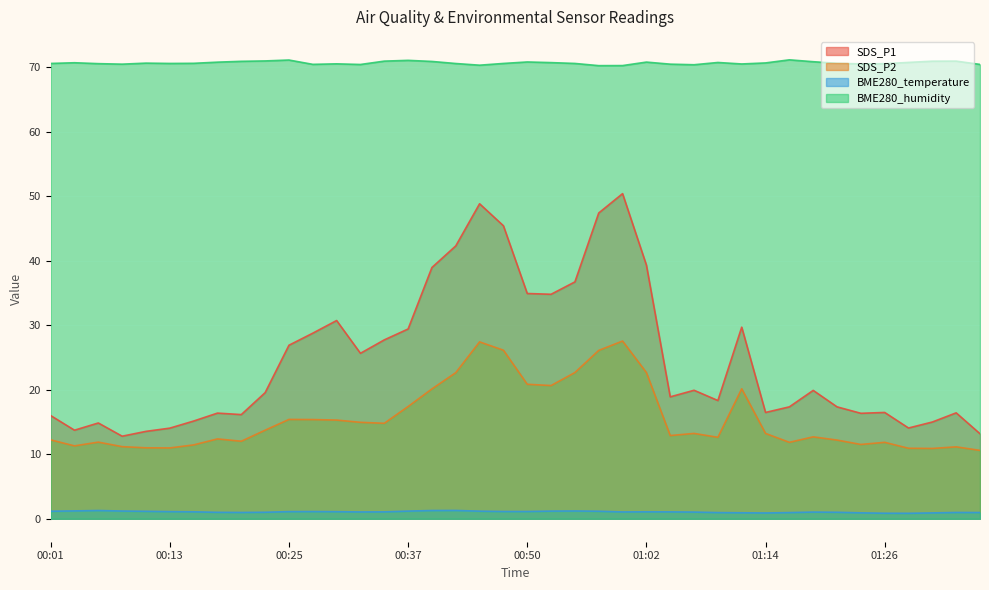

What is the difference between the highest and lowest values at 00:45?

69.1